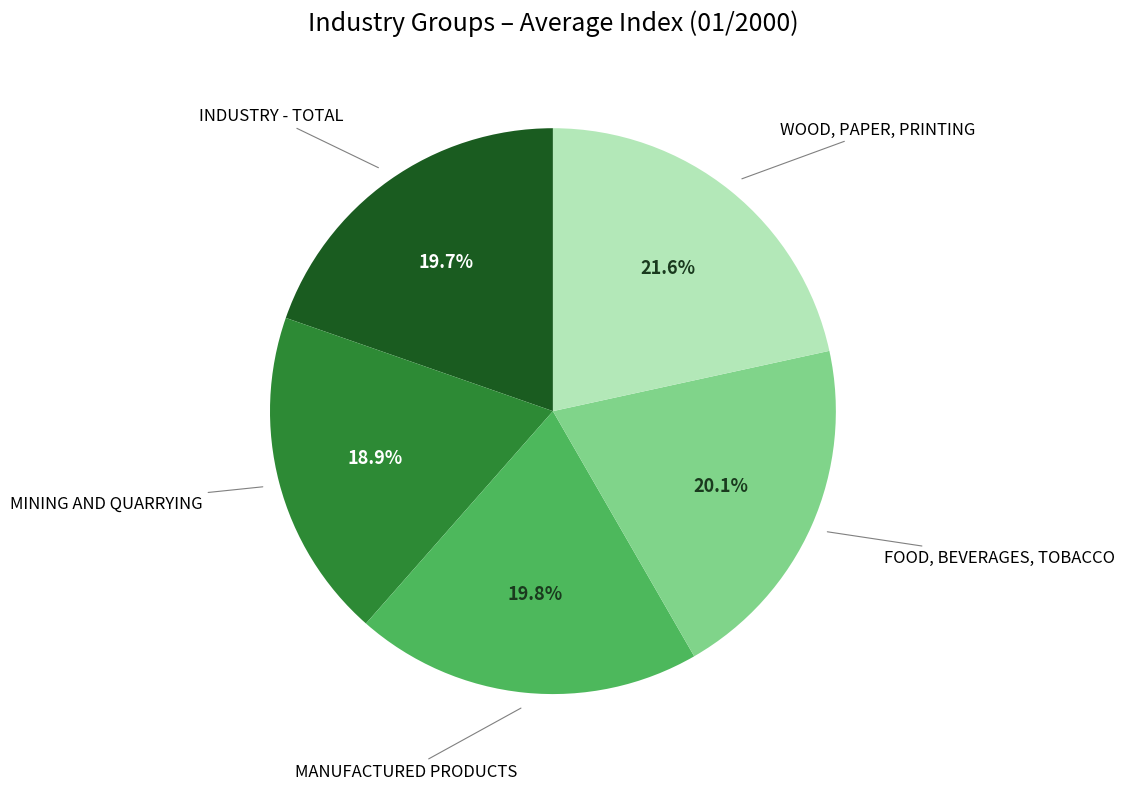

Is there a majority slice in this chart?

No